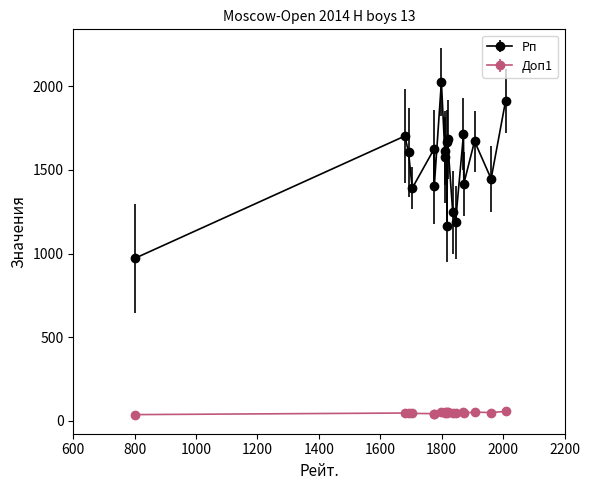

Reading left to right, extract all data points from this chart.

Рп: 2027.0	1912.0	1683.0	1447.0	1613.0	1417.0	1668.0	1187.0	1391.0	1406.0	1714.0	1672.0	1578.0	1703.0	1166.0	1606.0	1246.0	1628.0	971.0
Доп1: 53.5	55.5	50.5	49.0	46.5	46.5	54.5	44.0	43.5	42.5	54.0	51.0	49.5	46.0	45.5	45.5	43.5	42.5	36.5
Очки: 7.5	7.0	7.0	7.0	7.0	7.0	6.5	6.5	6.5	6.5	6.0	6.0	6.0	6.0	6.0	6.0	6.0	6.0	6.0
Рейт.: 1799.0	2008.0	1819.0	1961.0	1810.0	1872.0	1816.0	1845.0	1704.0	1776.0	1871.0	1907.0	1811.0	1680.0	1817.0	1692.0	1836.0	1776.0	800.0
Доп2: 7.0	5.0	6.0	6.0	7.0	7.0	6.0	4.0	6.0	4.0	5.0	5.0	5.0	5.0	6.0	5.0	5.0	5.0	5.0
Доп3: 42.0	38.5	37.5	33.5	35.0	30.0	37.0	31.5	30.5	32.0	33.5	32.5	33.5	29.5	30.0	32.0	32.5	32.0	22.5